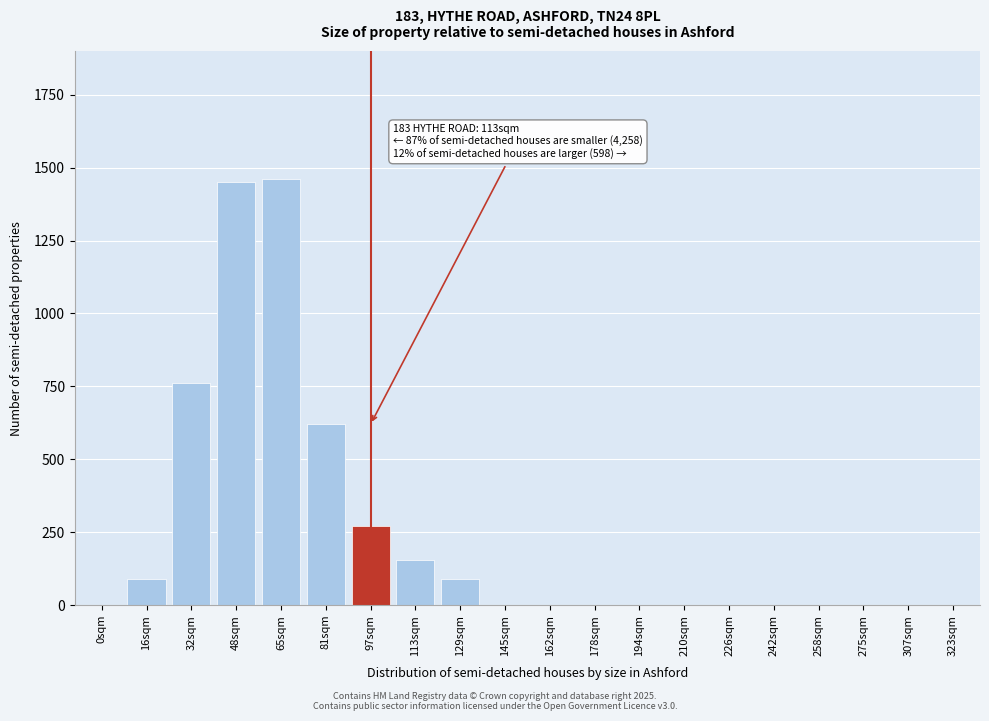

Reading right to left, transcribe all the data shown in this chart.

323sqm=0	307sqm=0	275sqm=0	258sqm=0	242sqm=0	226sqm=0	210sqm=0	194sqm=0	178sqm=0	162sqm=0	145sqm=0	129sqm=90	113sqm=155	97sqm=270	81sqm=620	65sqm=1460	48sqm=1450	32sqm=760	16sqm=90	0sqm=0